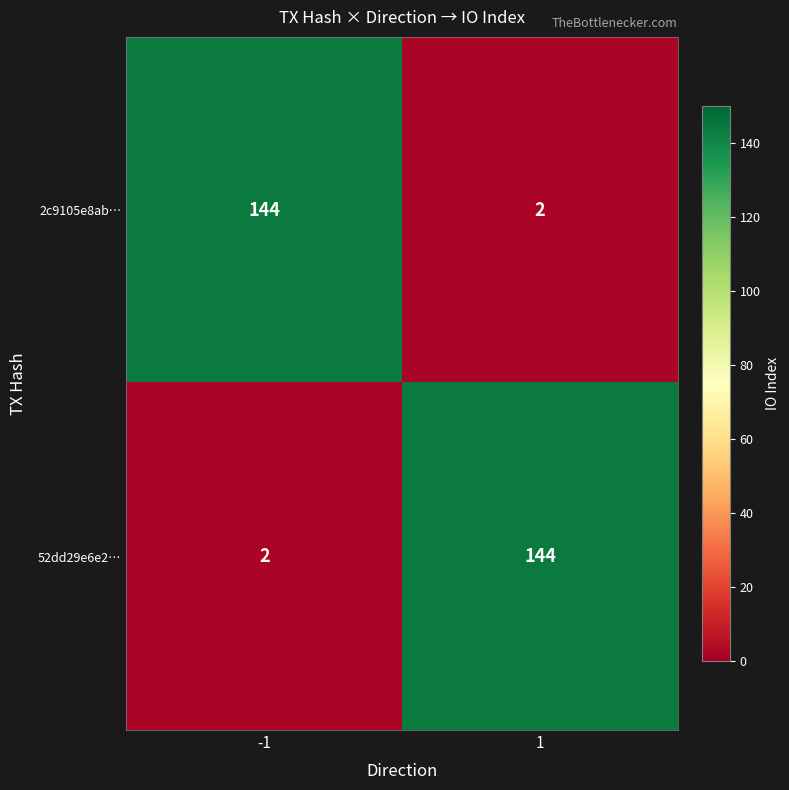

What is the sum of the 52dd29e6e2… values at -1 and 1?

146